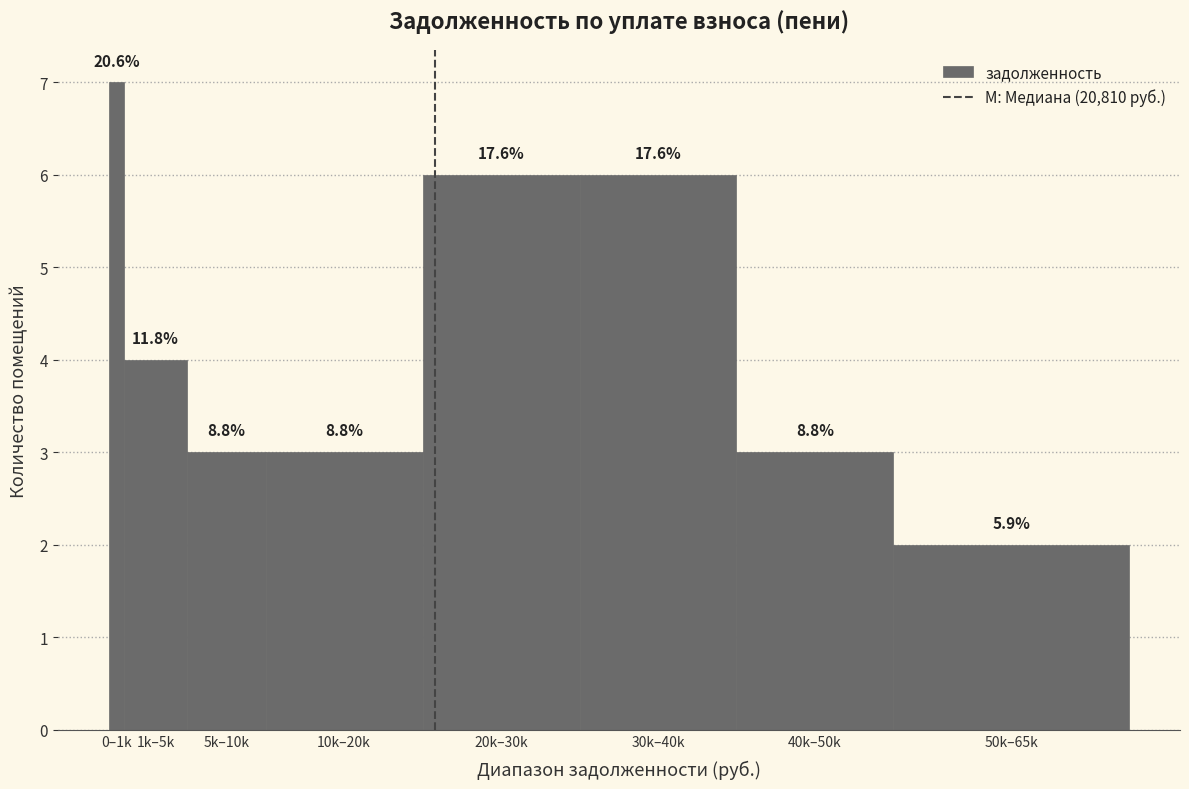

How many bars are there in total?

8